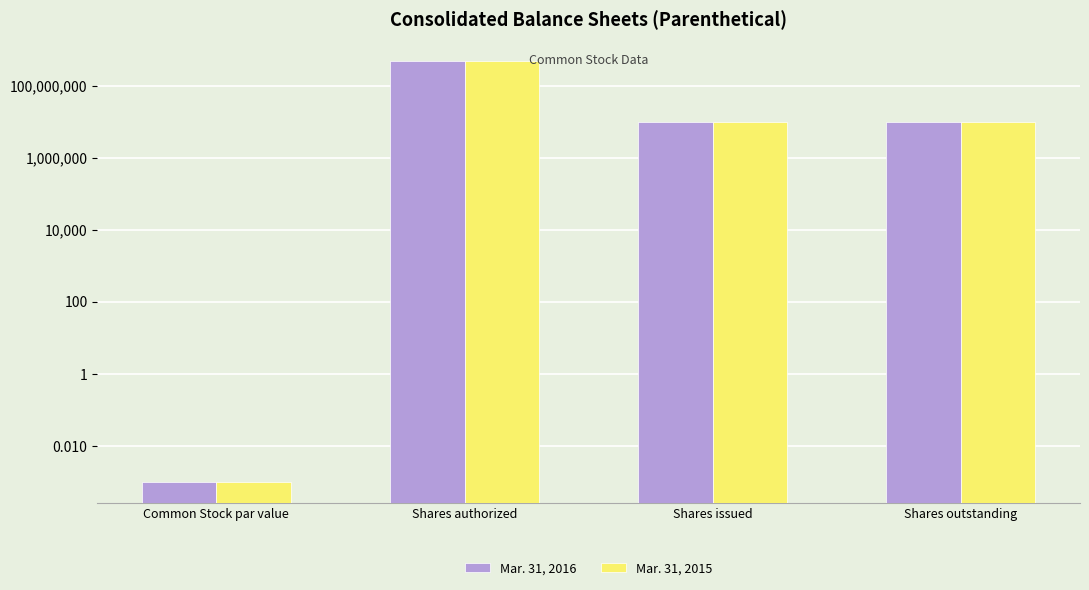

Reading right to left, transcribe all the data shown in this chart.

Mar. 31, 2016: Shares outstanding=10000000.0	Shares issued=10000000.0	Shares authorized=500000000.0	Common Stock par value=0.0
Mar. 31, 2015: Shares outstanding=10000000.0	Shares issued=10000000.0	Shares authorized=500000000.0	Common Stock par value=0.0